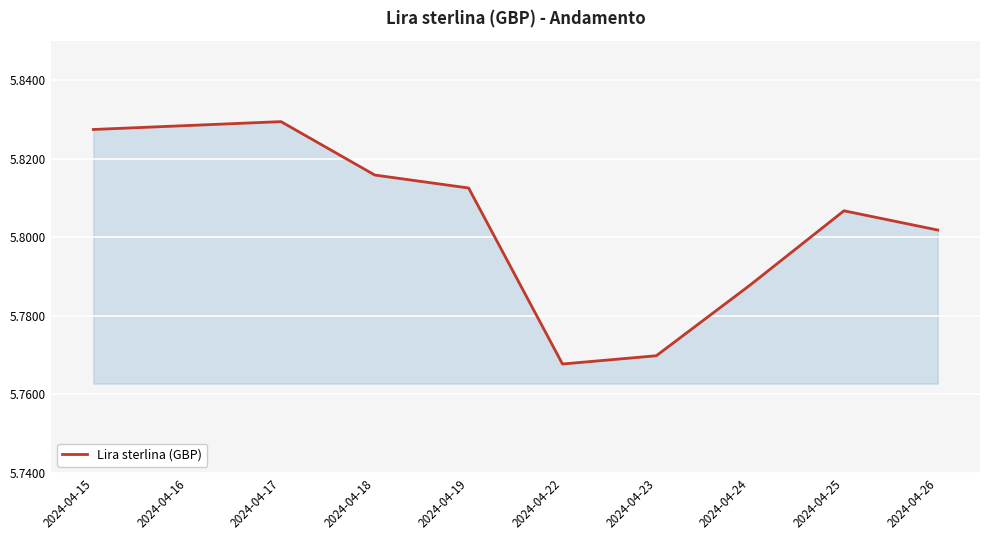

True or false: the data shows 1.9 at 2024-04-23.

False